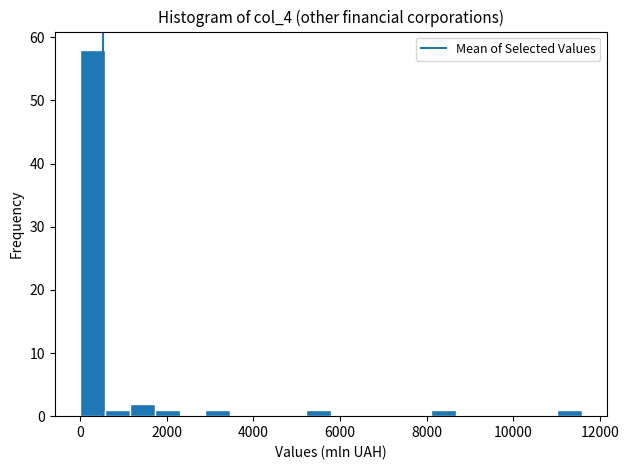

Around what value on the x-axis is the tallest bar? Give the approximate position of its centre, as read against the axis.

200